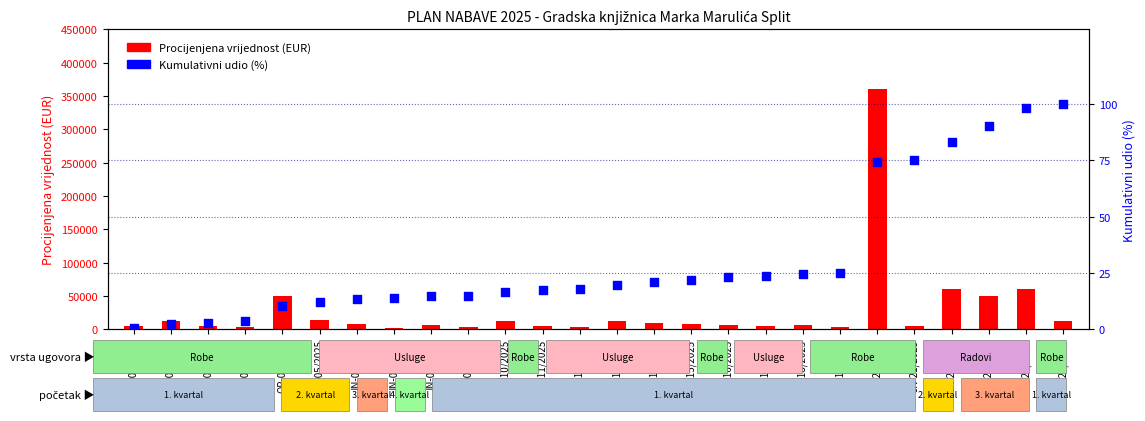

What is the total value across all series at JN-17/2025?

5023.7